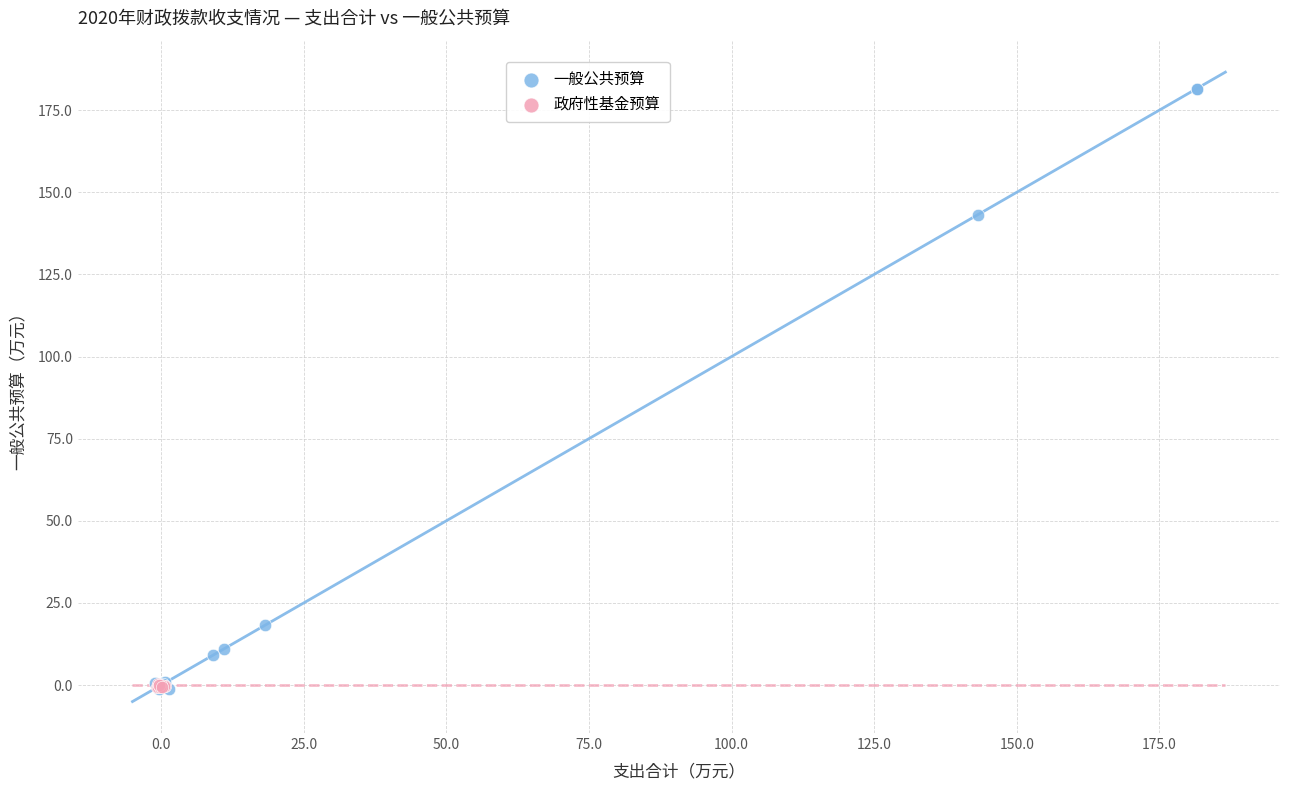

Which series contains the highest Y value?

一般公共预算